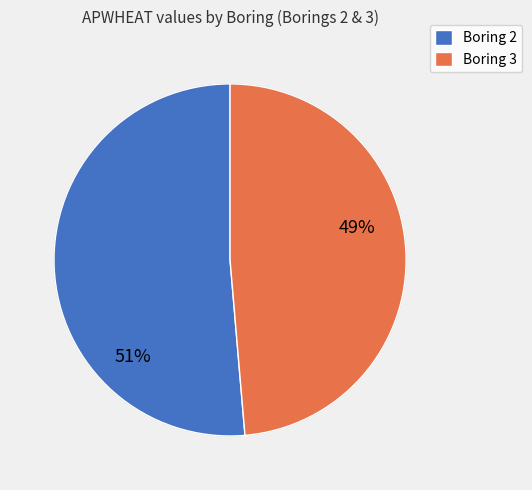

To the nearest percent, what percentage of the pie is Boring 2?

51%